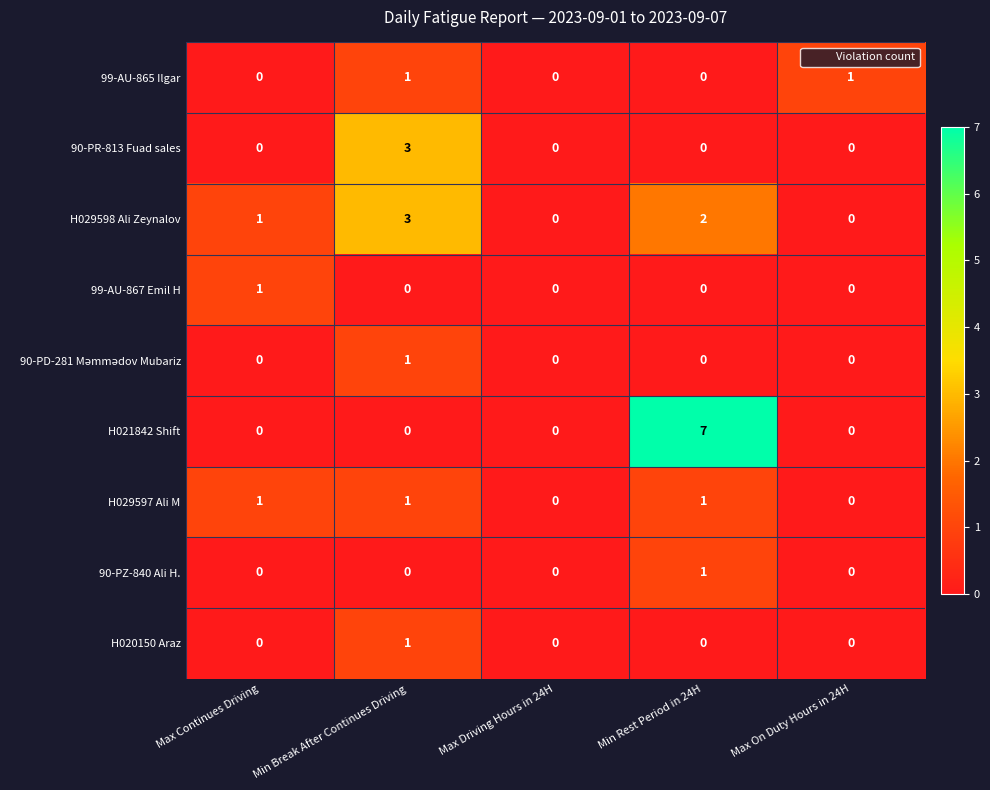

What is the sum of all H021842 Shift values?

7